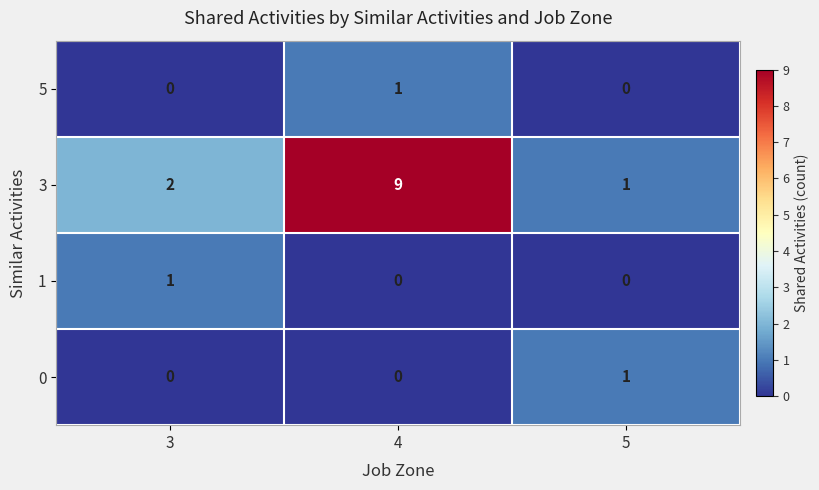

True or false: 3 has a value of 9 at 4.

True